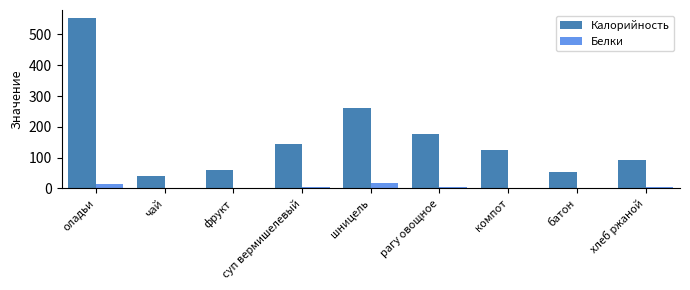

Is the value of Белки at суп вермишелевый greater than the value of Калорийность at фрукт?

No